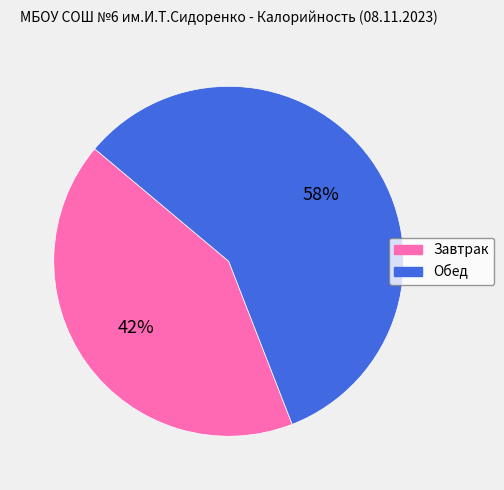

Does Обед represent more than half of the total?

Yes